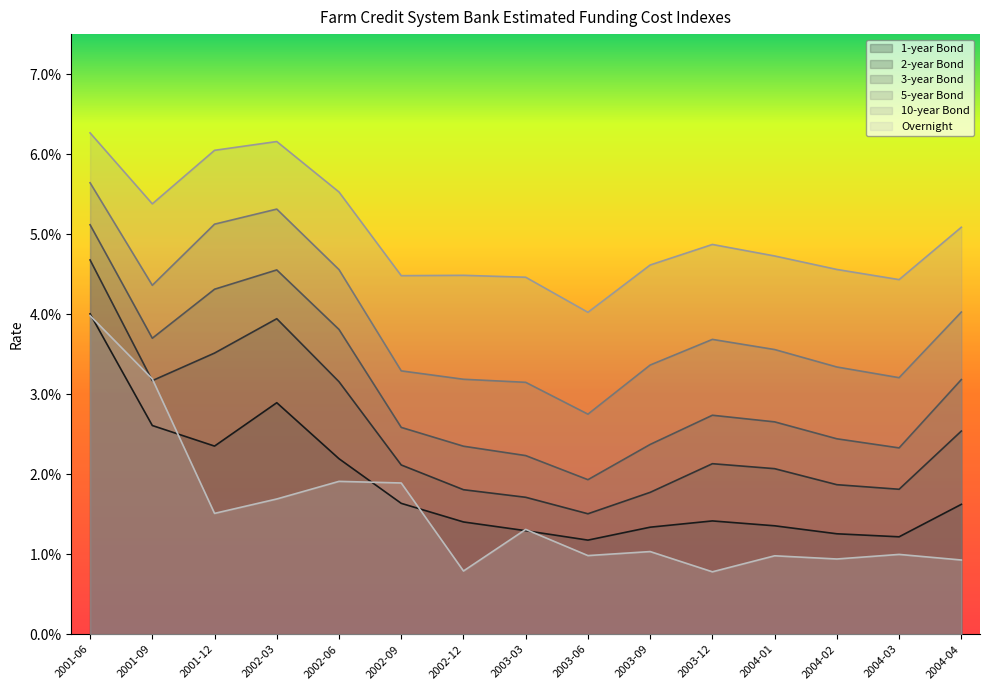

Reading left to right, transcribe all the data shown in this chart.

1-year Bond: 0.0	0.0	0.0	0.0	0.0	0.0	0.0	0.0	0.0	0.0	0.0	0.0	0.0	0.0	0.0
2-year Bond: 0.0	0.0	0.0	0.0	0.0	0.0	0.0	0.0	0.0	0.0	0.0	0.0	0.0	0.0	0.0
3-year Bond: 0.1	0.0	0.0	0.0	0.0	0.0	0.0	0.0	0.0	0.0	0.0	0.0	0.0	0.0	0.0
5-year Bond: 0.1	0.0	0.1	0.1	0.0	0.0	0.0	0.0	0.0	0.0	0.0	0.0	0.0	0.0	0.0
10-year Bond: 0.1	0.1	0.1	0.1	0.1	0.0	0.0	0.0	0.0	0.0	0.0	0.0	0.0	0.0	0.1
Overnight: 0.0	0.0	0.0	0.0	0.0	0.0	0.0	0.0	0.0	0.0	0.0	0.0	0.0	0.0	0.0